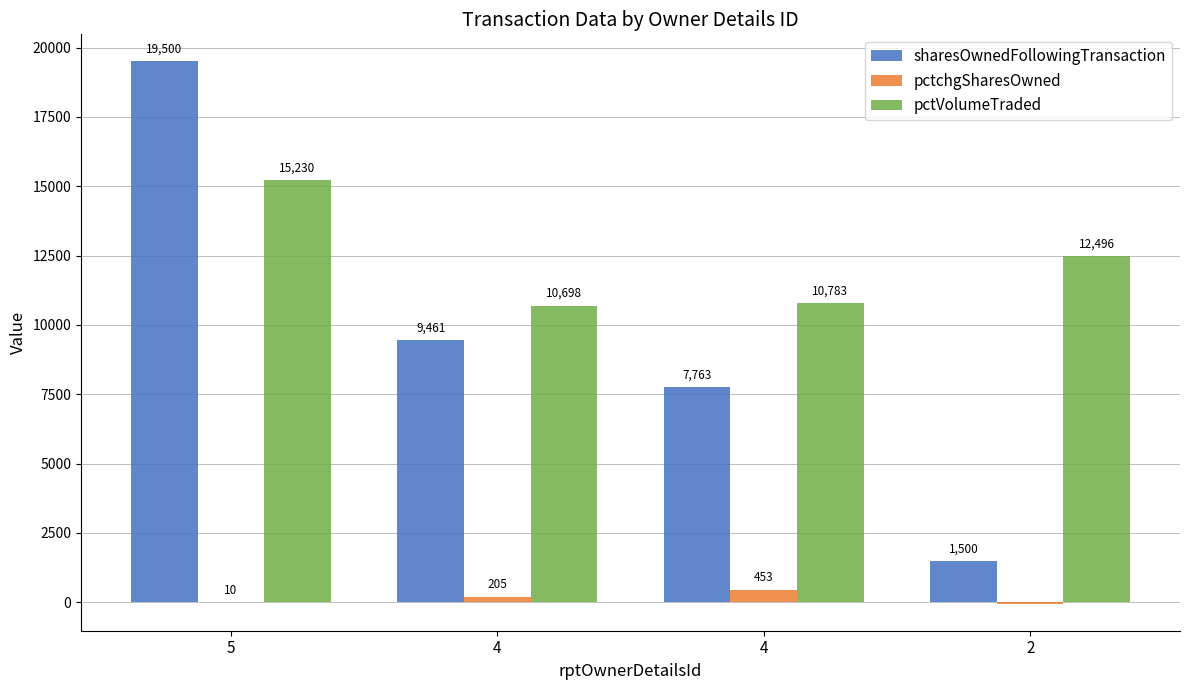

What value does the sharesOwnedFollowingTransaction series have at 5?

19500